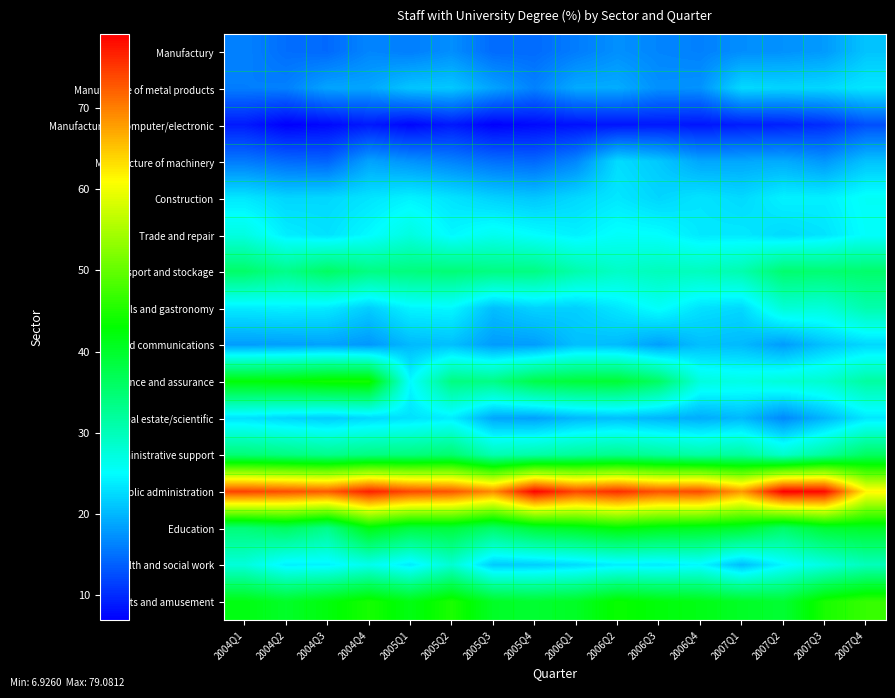

At how many categories does at least one series exceed 50?

16